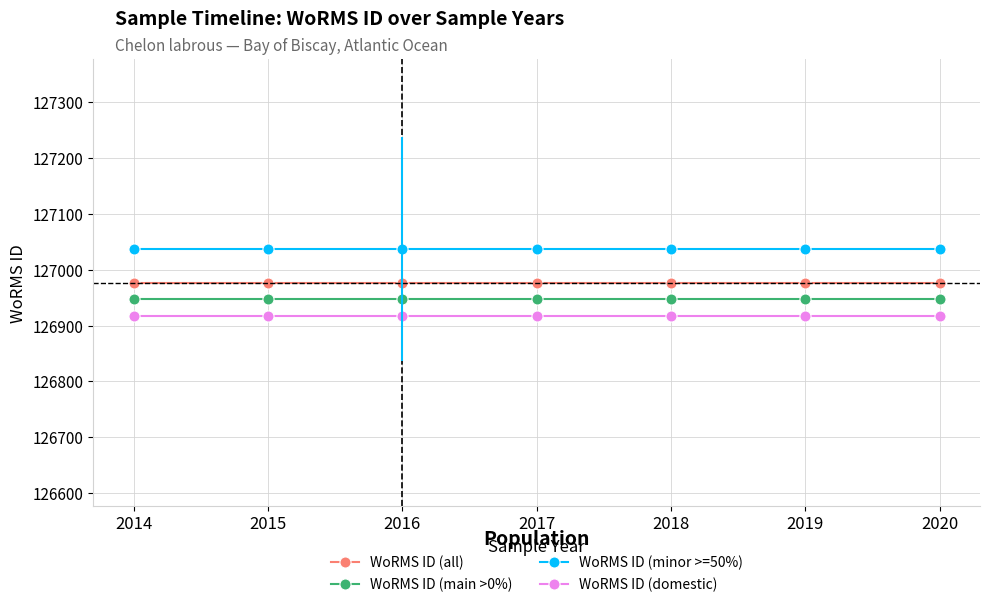

How many data points does each series have?

7